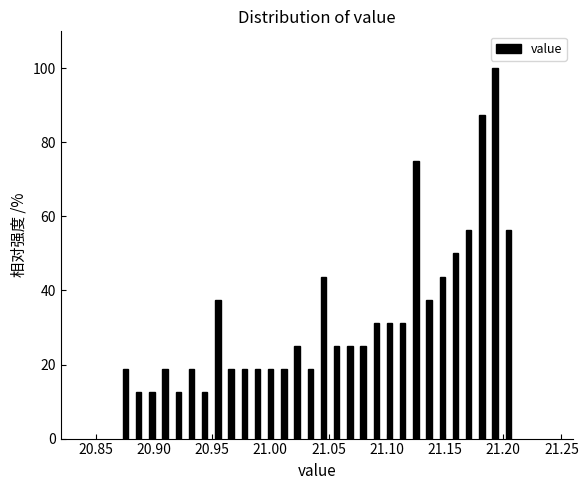

Read against the x-axis, roughly where is the centre of the tallest bar?

21.195